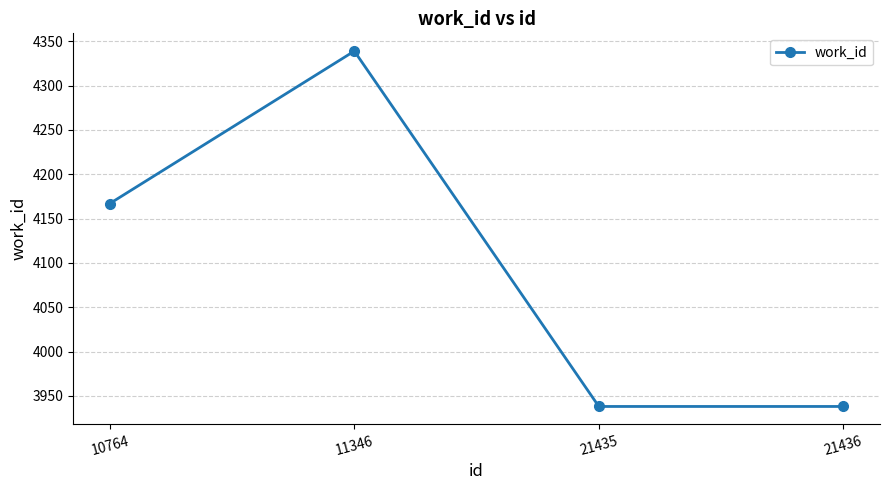

At which label is the value closest to 4138?

10764